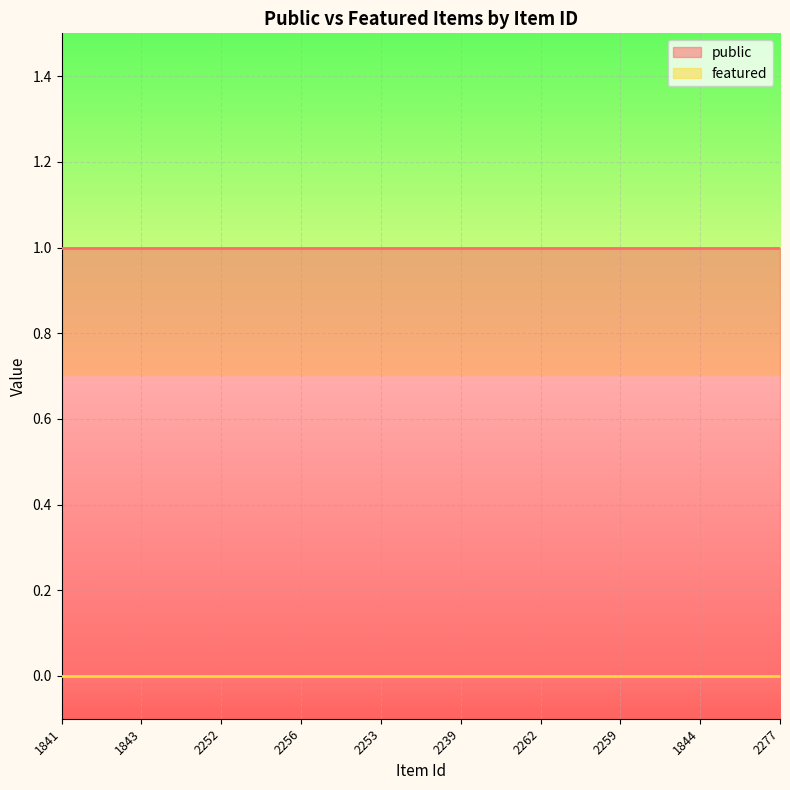

At 2259, list the series in order from largest to smallest.

public, featured